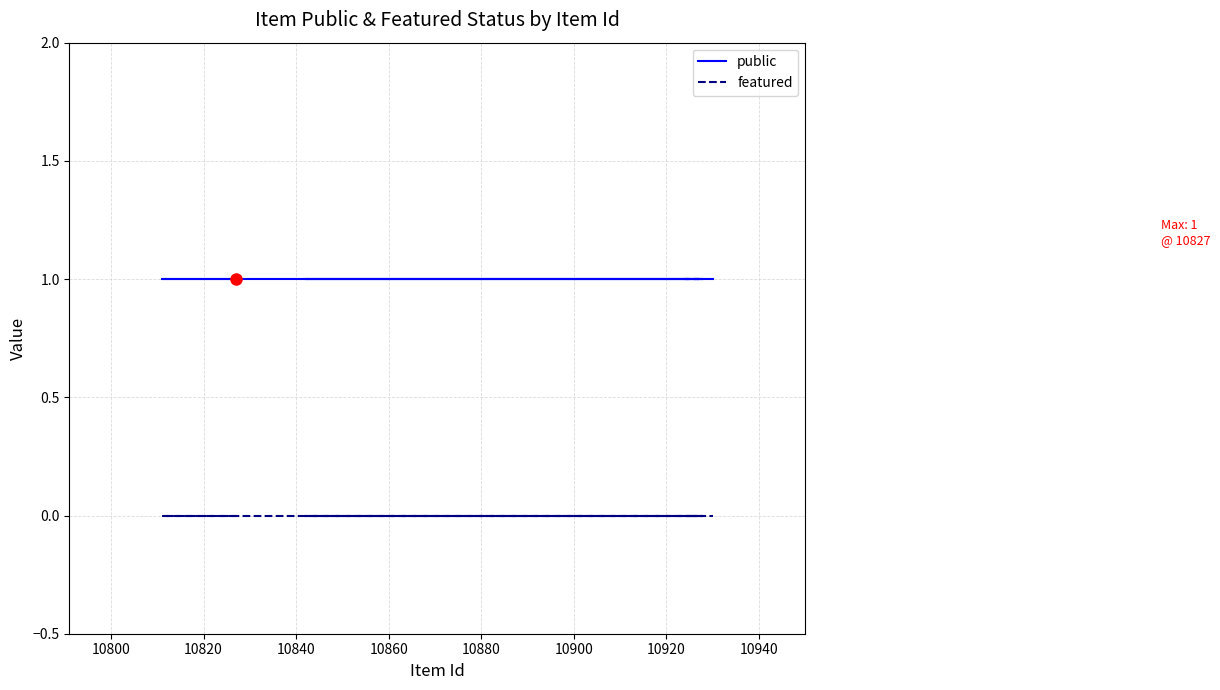

Rank the series by their average value, from lowest to highest.

featured, public